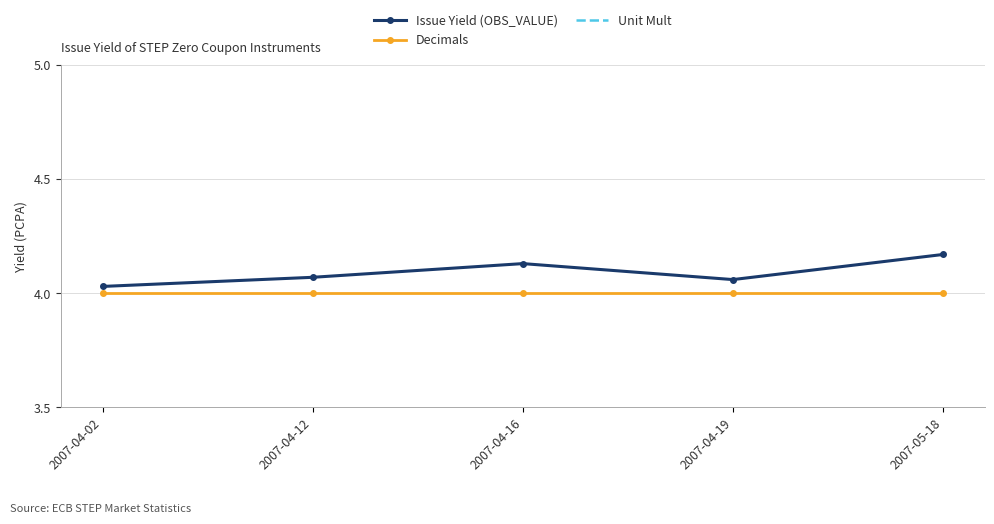

What is the greatest value displayed?

4.2